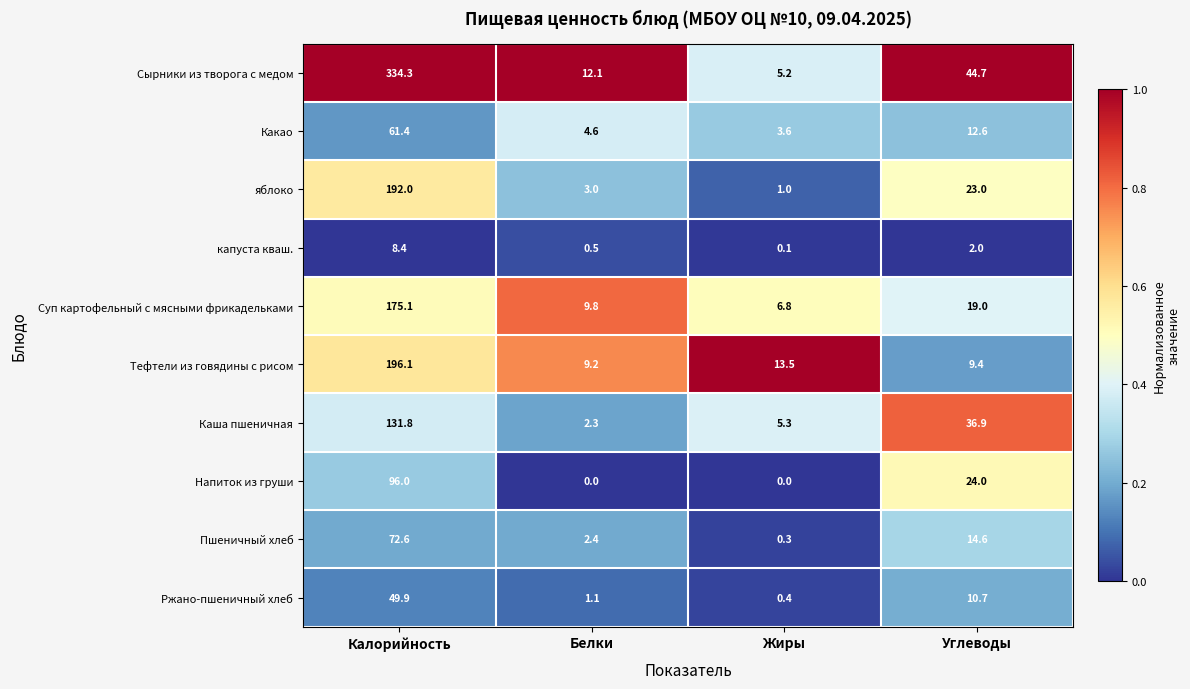

The Каша пшеничная series shows 7.0 at Жиры. True or false?

False